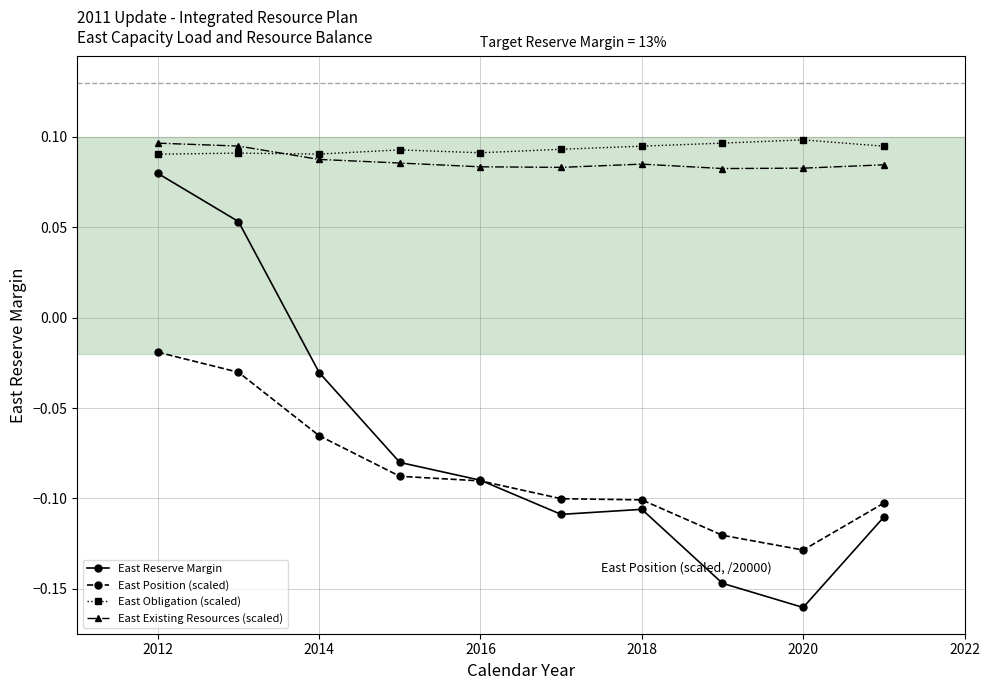

True or false: East Existing Resources (scaled) and East Position (scaled) cross at least once.

False